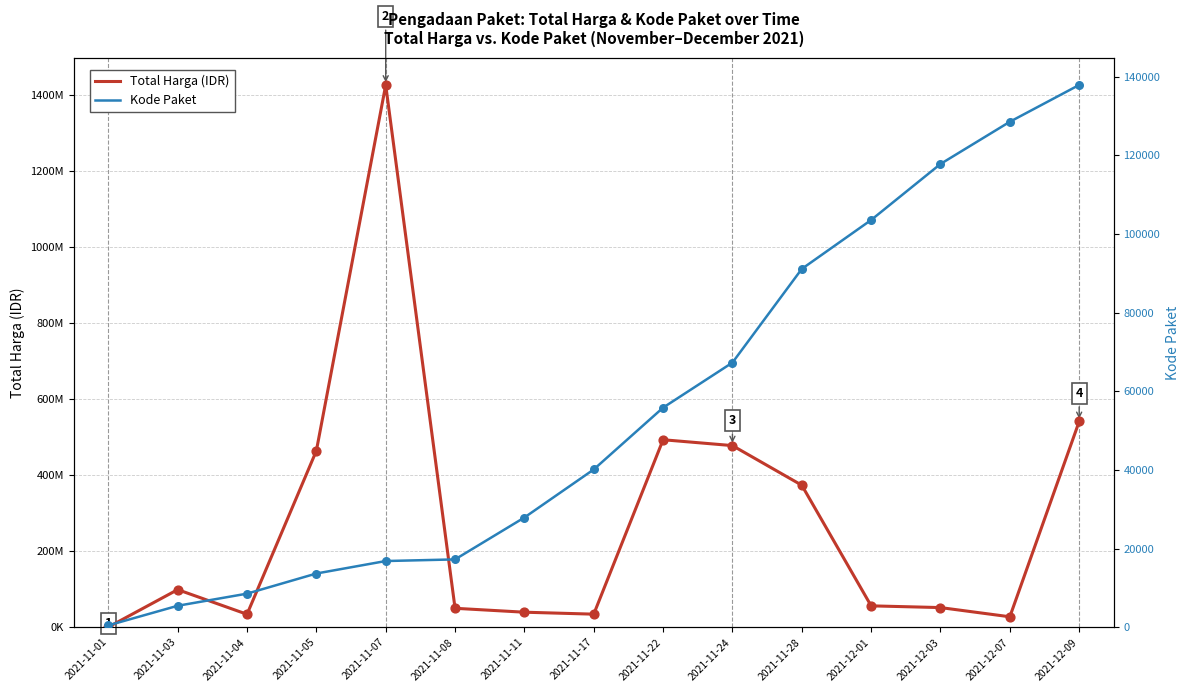

Which series reaches the minimum Y coordinate?

Kode Paket